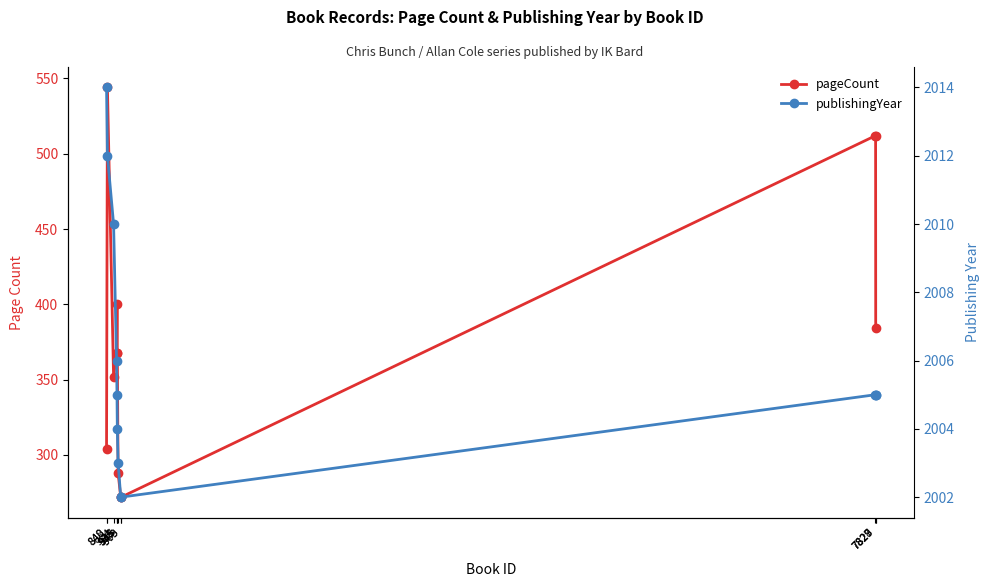

What is the difference between the maximum and minimum values in the publishingYear series?

12